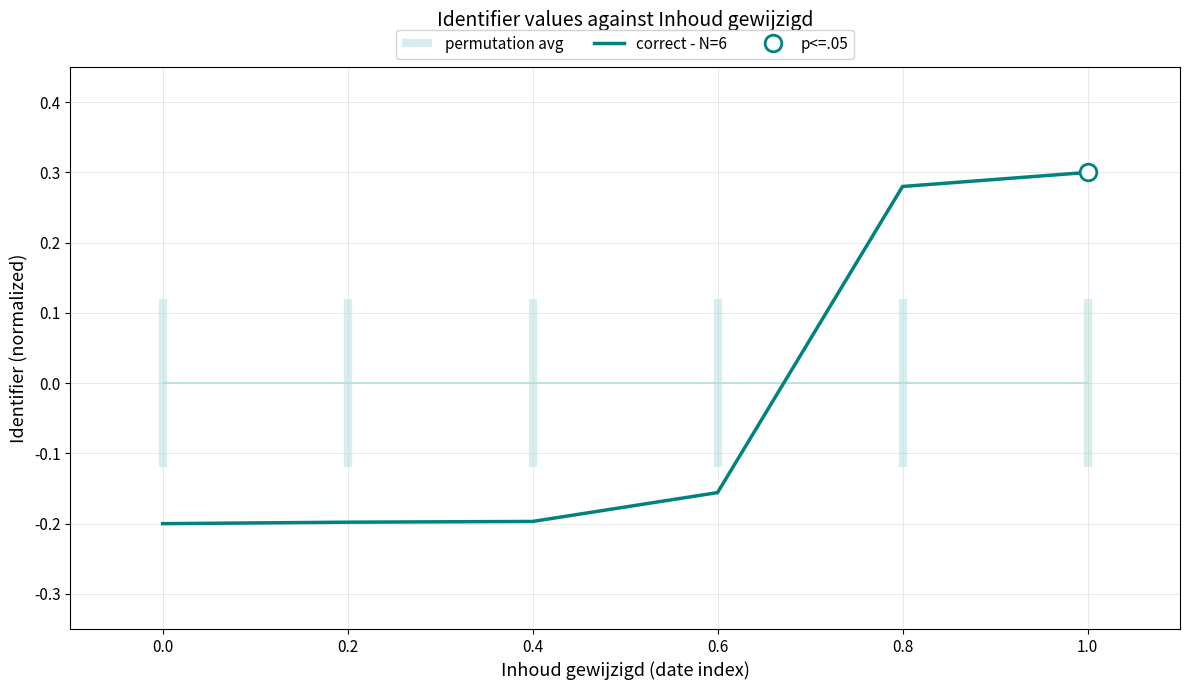

Where does the correct - N=6 series first go above 0?

0.8